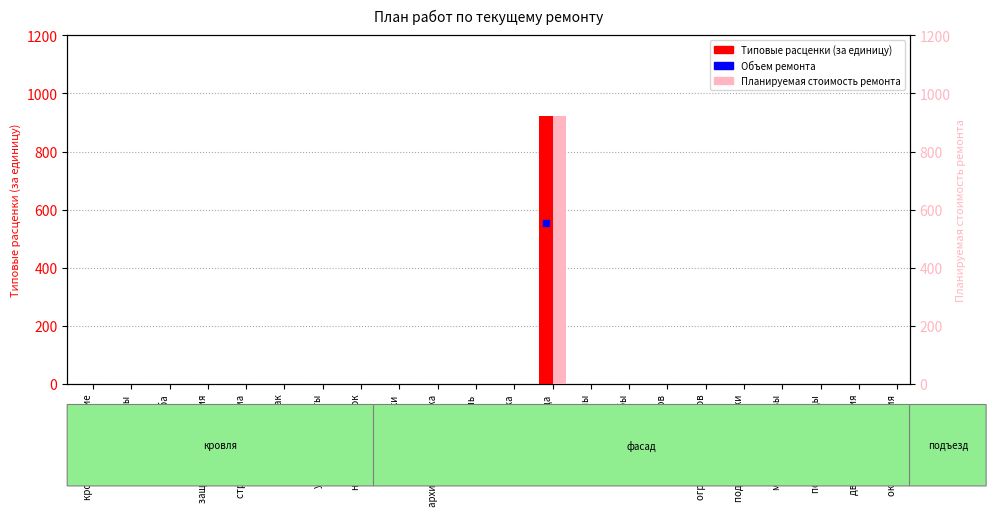

True or false: Планируемая стоимость ремонта has a value of -627.5 at таблички.

False